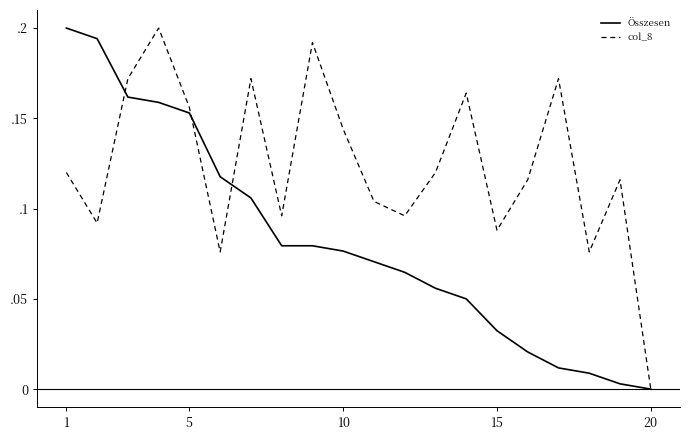

Does the chart have visible grid lines?

No